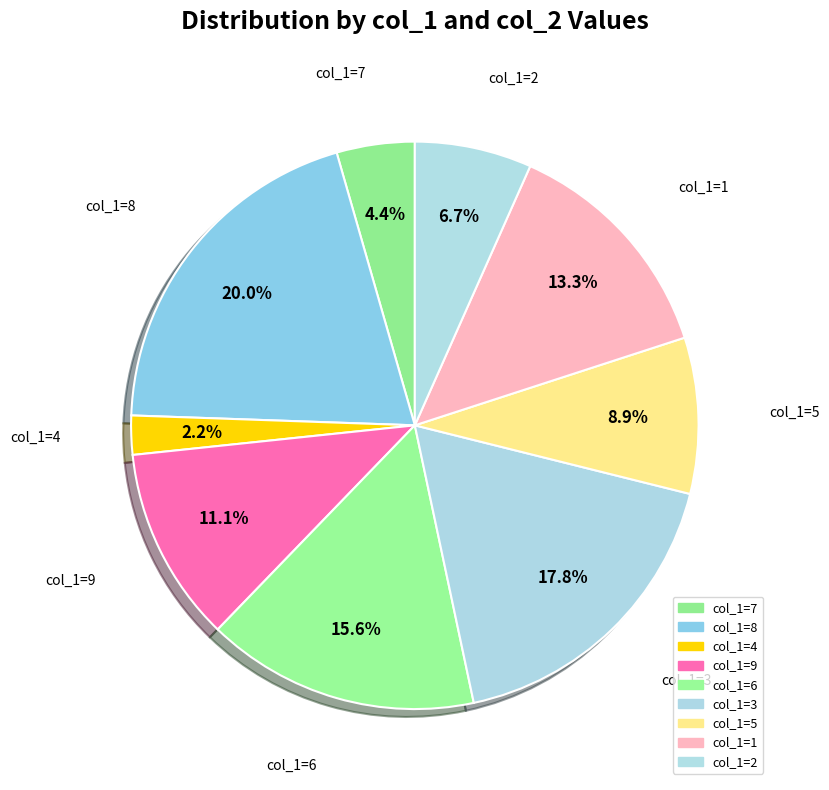

Count the number of slices in the pie.

9